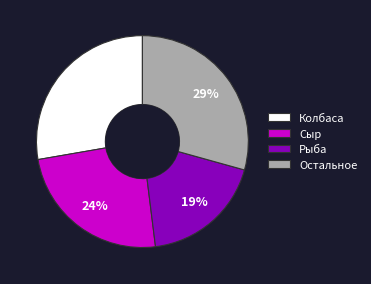

What percentage is the Остальное slice, to the nearest percent?

29%